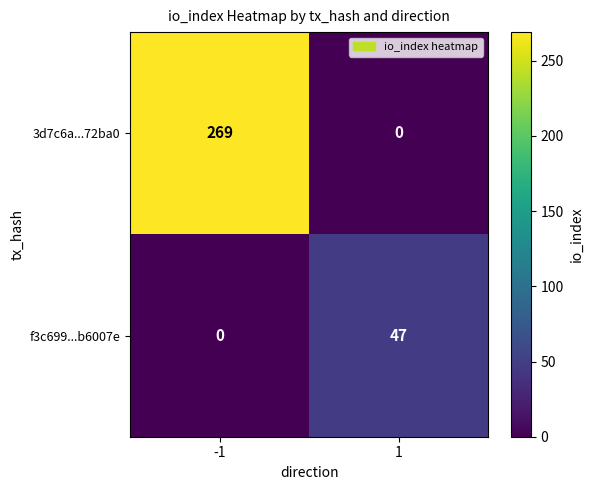

Rank the series by their average value, from lowest to highest.

f3c699...b6007e, 3d7c6a...72ba0